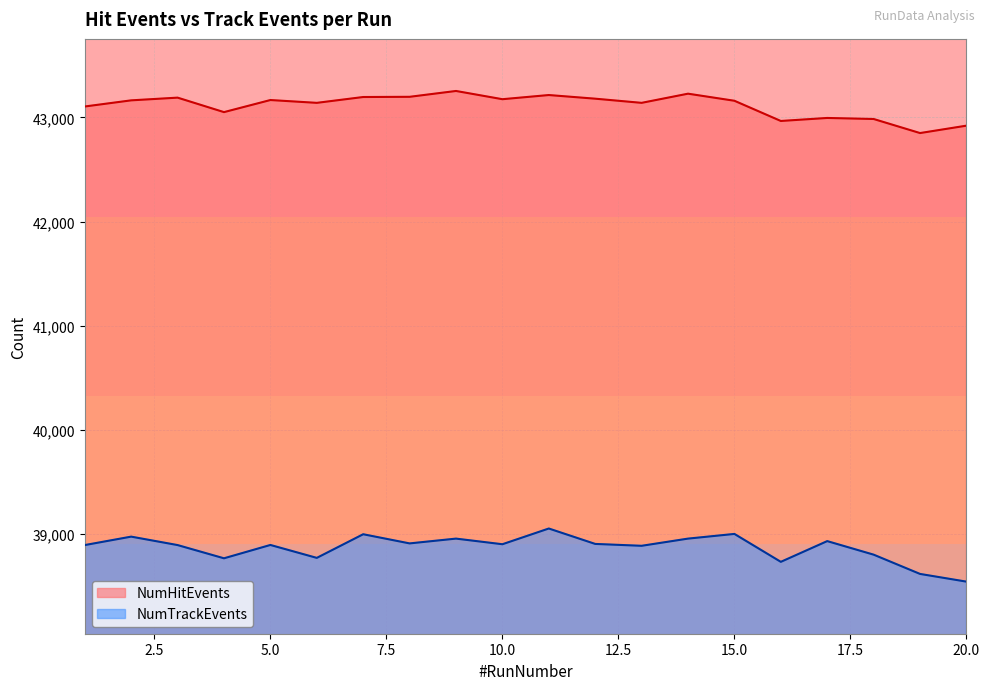

At which label does NumTrackEvents reach its minimum?

20.0